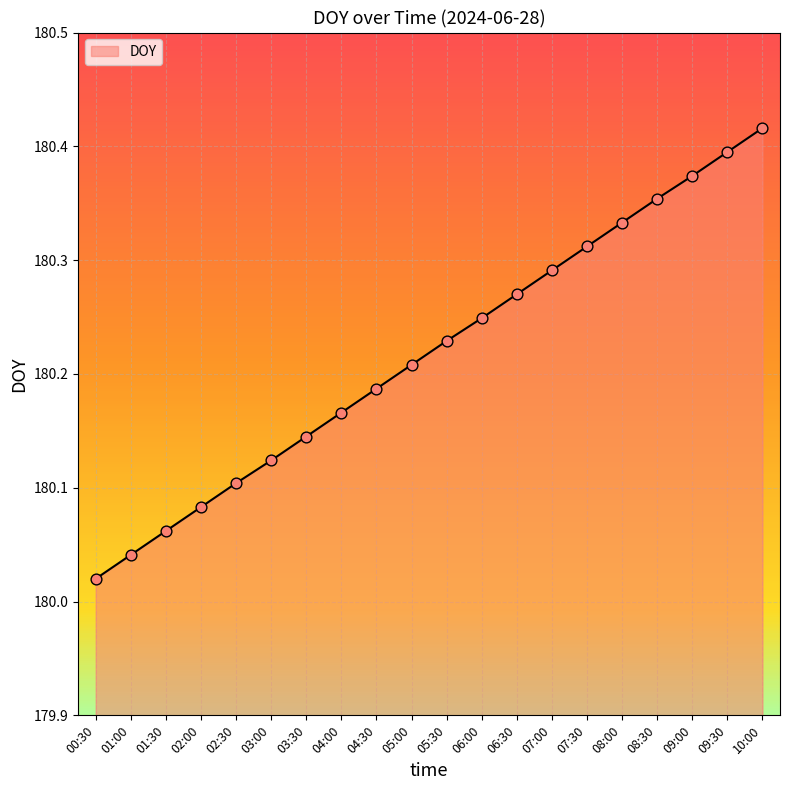

What is the ratio of the value at 01:30 to the value at 09:00?

1.0